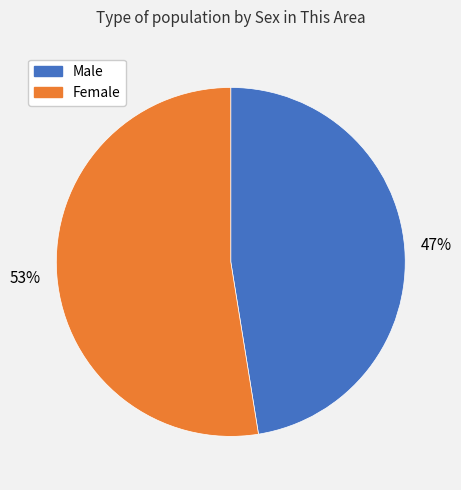

Which slice is the largest?

Female